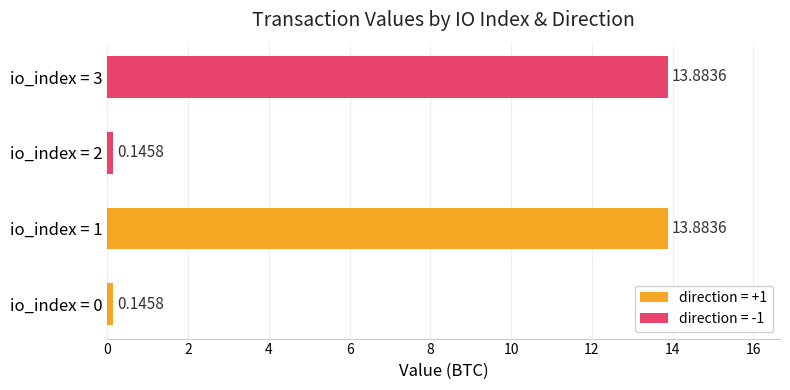

Rank the categories by value from lowest to highest.

0, 2, 1, 3